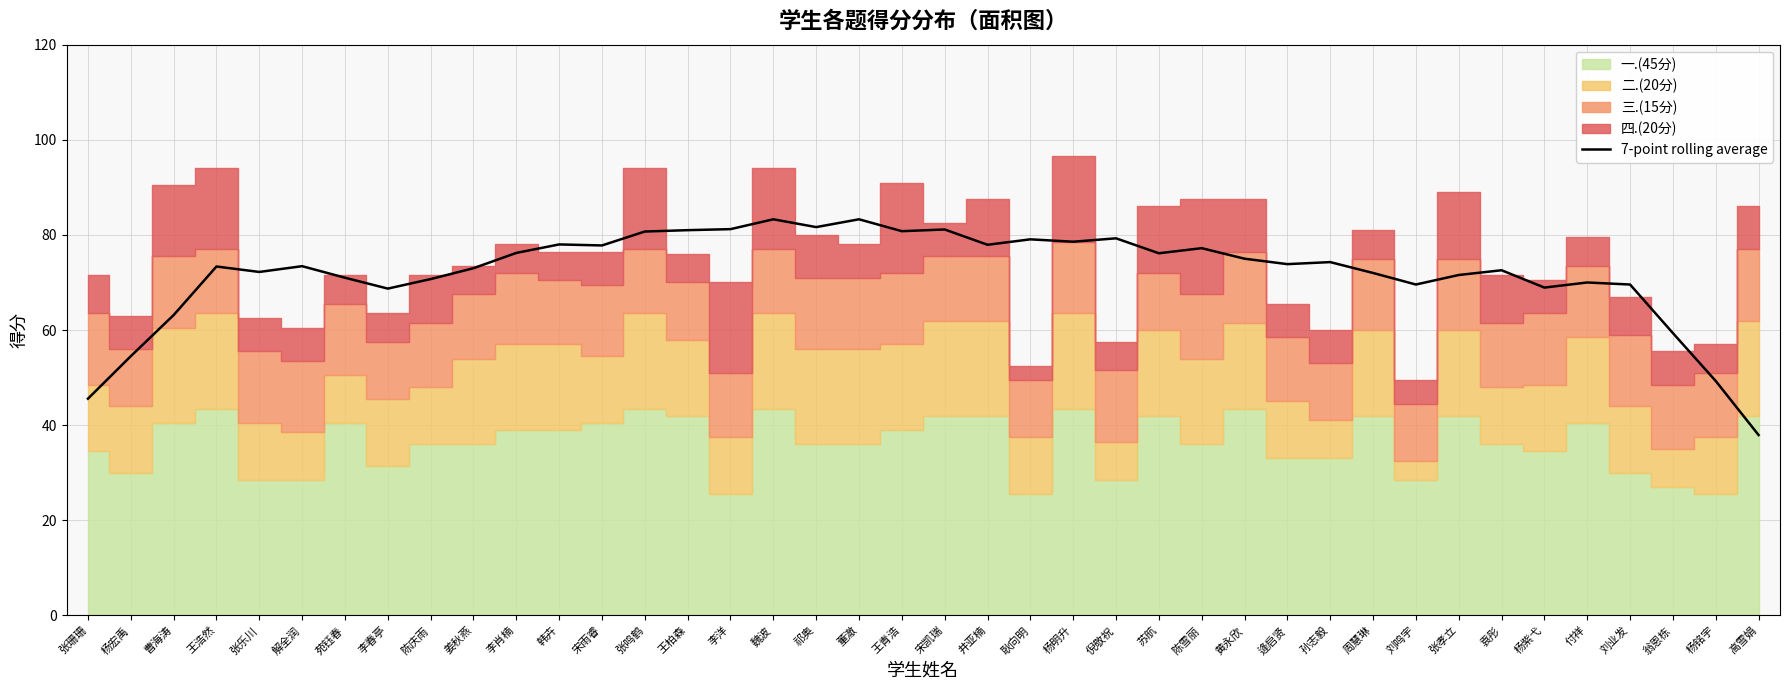

What is the label of the 8th point from the left?

李春亭